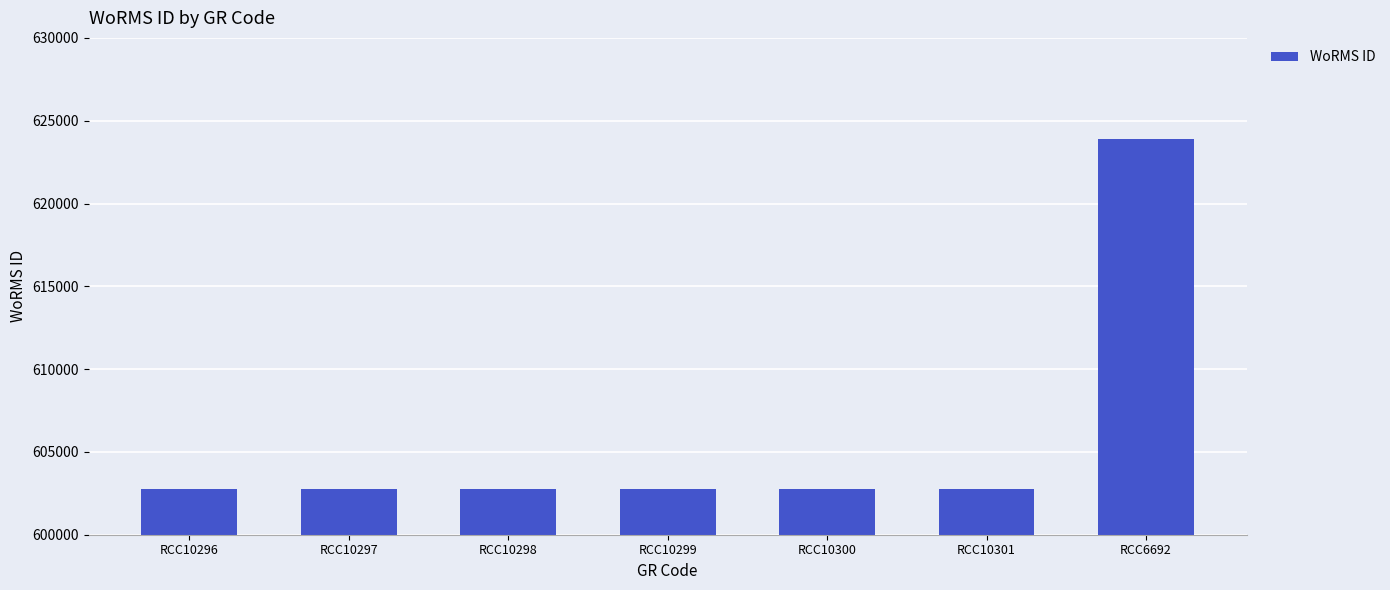

What is the label of the 2nd bar from the right?

RCC10301